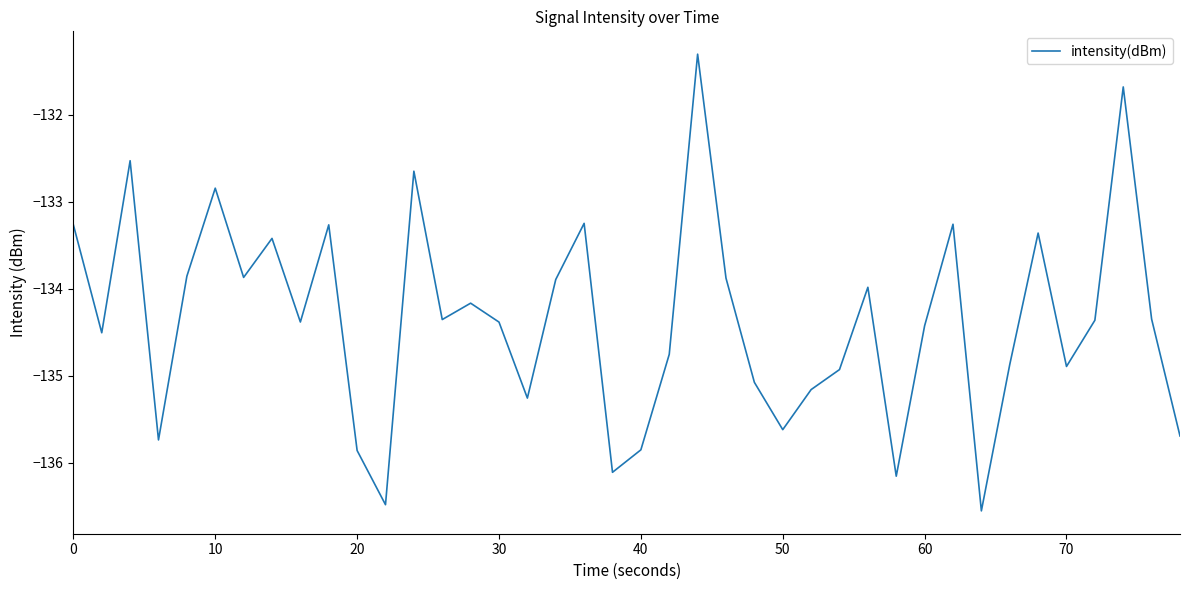

What is the difference between the maximum and minimum values?

5.3